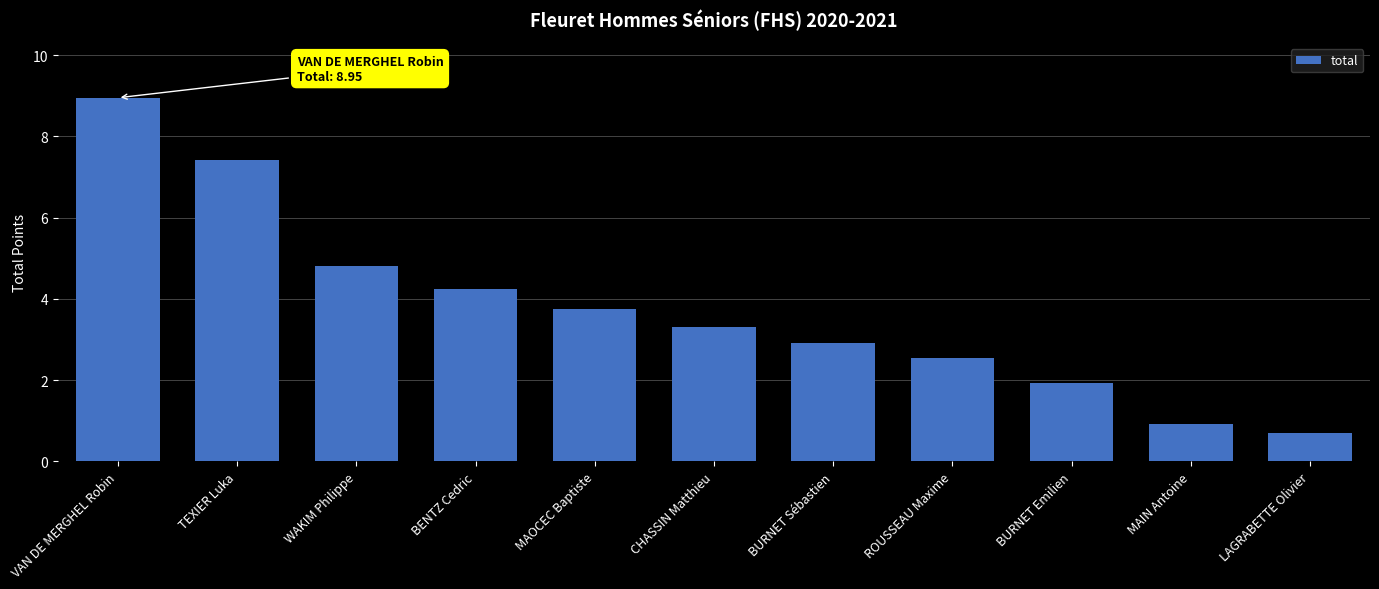

Is it true that the value at ROUSSEAU Maxime is 1.4?

False